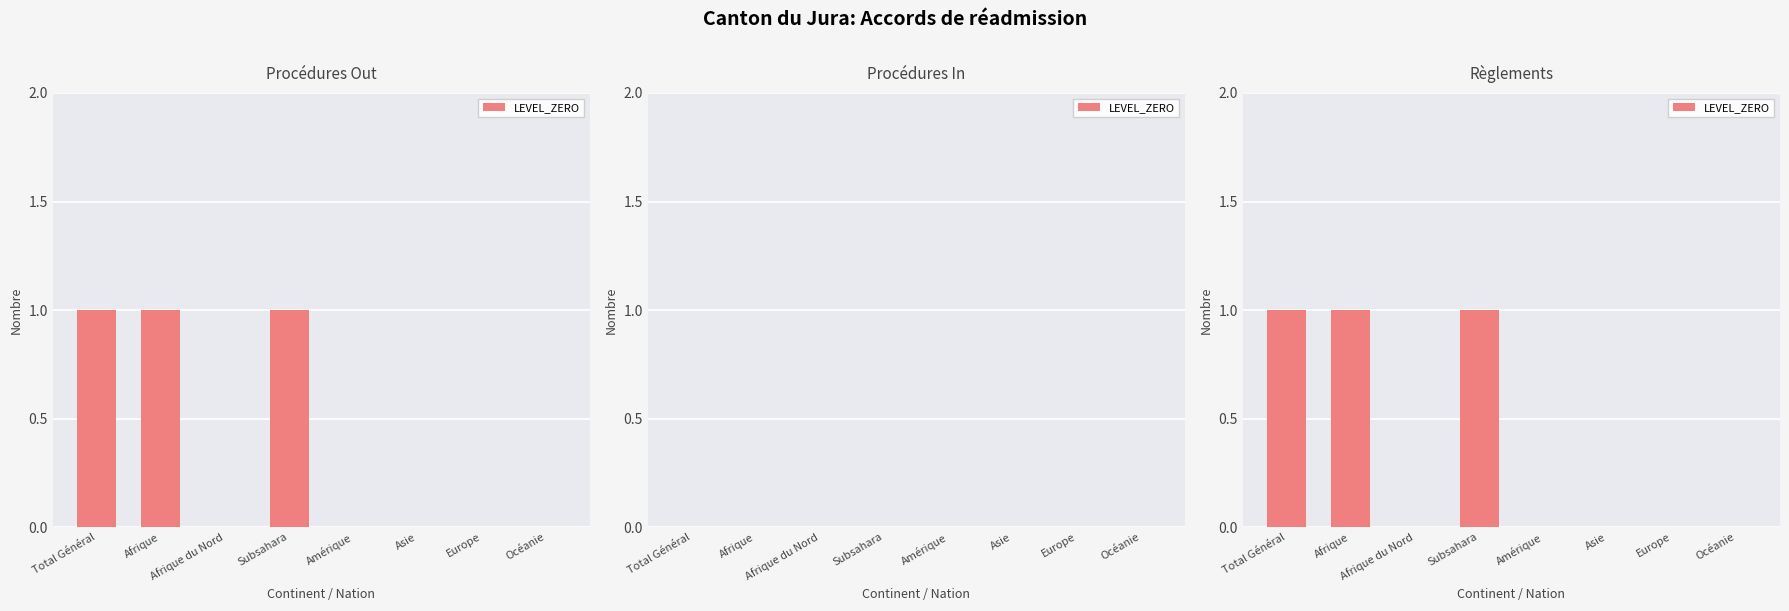

Which has a higher value, Océanie or Afrique du Nord?

Océanie